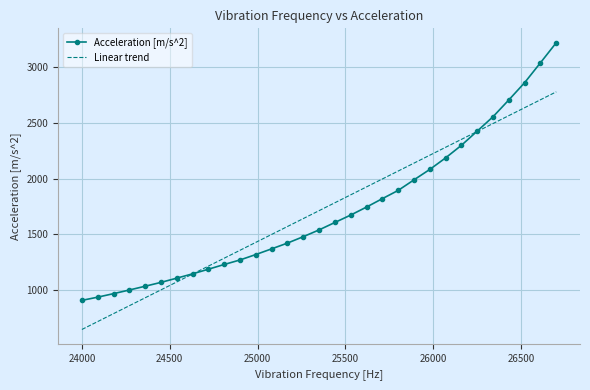

List the series in order of their peak value, lowest first.

Linear trend, Acceleration [m/s^2]